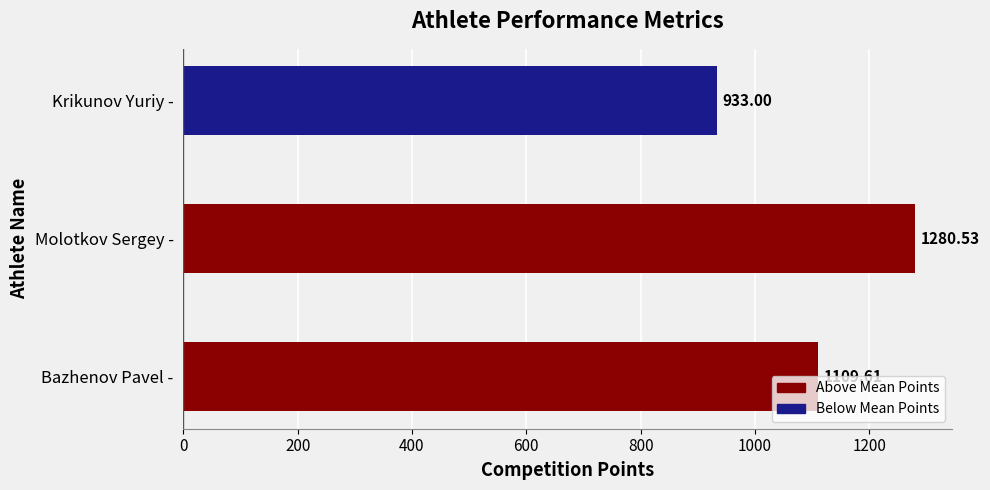

At which category does the chart reach its peak across all series?

Molotkov Sergey -